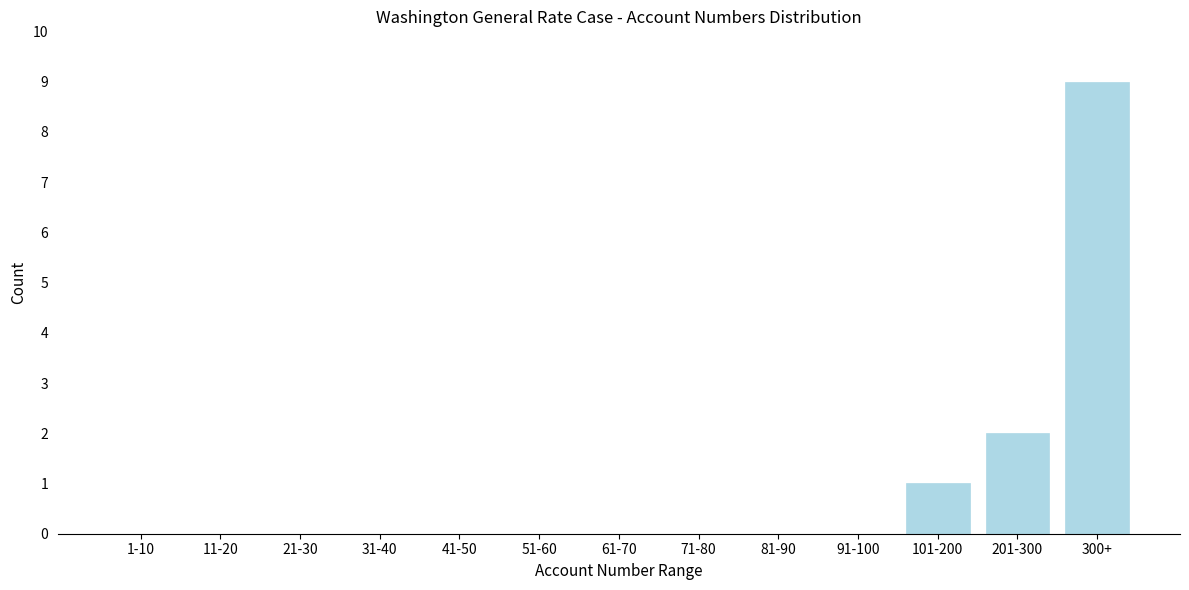

Reading left to right, what are all the values shown in this chart?

1-10=0	11-20=0	21-30=0	31-40=0	41-50=0	51-60=0	61-70=0	71-80=0	81-90=0	91-100=0	101-200=1	201-300=2	300+=9